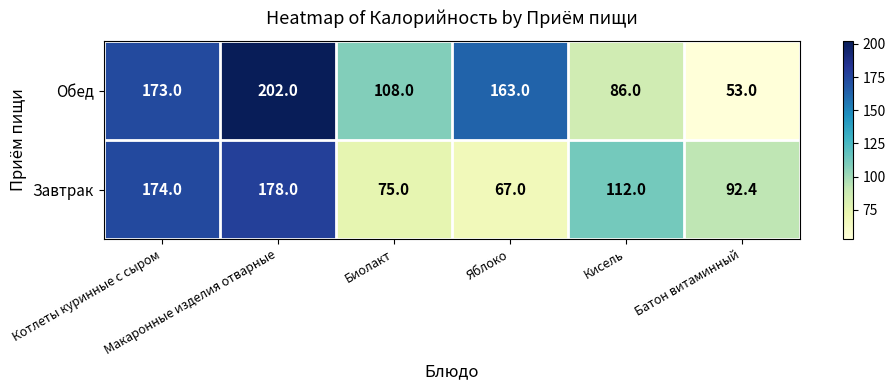

What is the smallest value displayed?

53.0